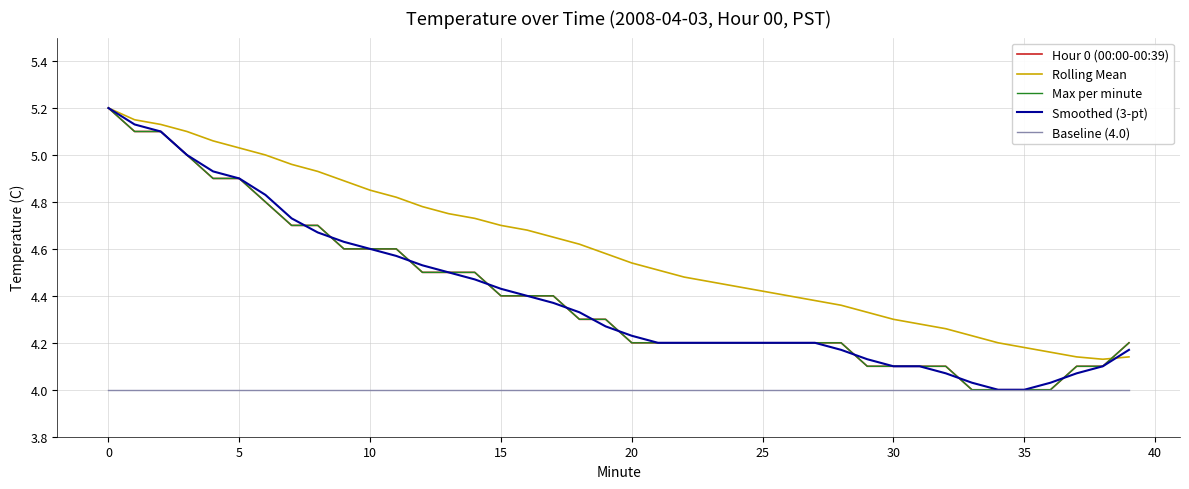

Does the chart have visible grid lines?

Yes